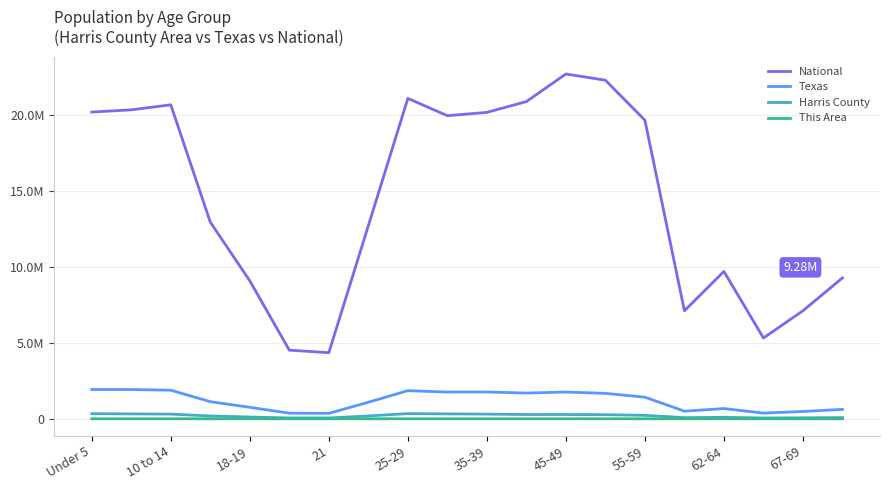

What are all the series names shown in the legend?

National, Texas, Harris County, This Area